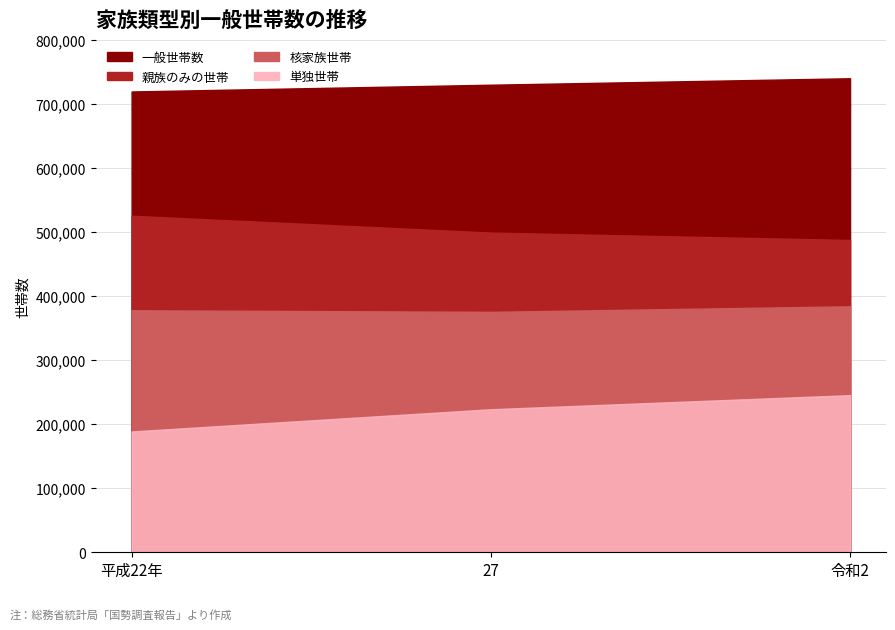

What is the sum of the 一般世帯数 values at 令和2 and 27?

1470102